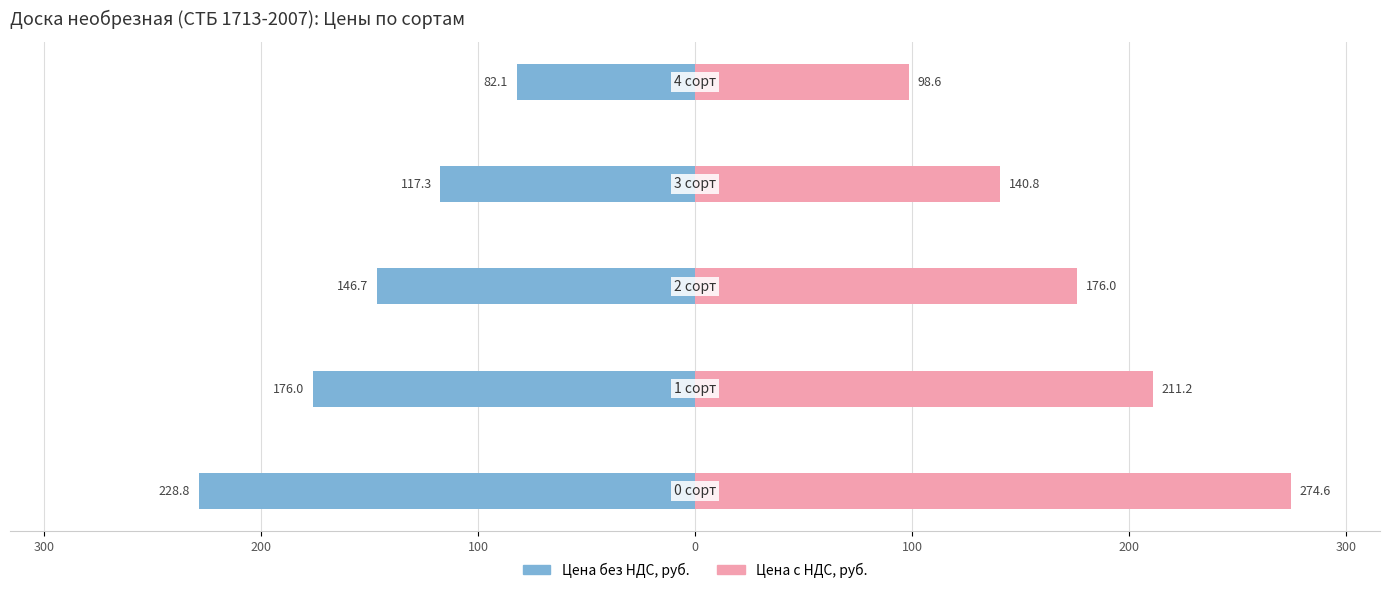

Reading left to right, extract all data points from this chart.

Цена без НДС, руб.: 228.8	176.0	146.7	117.3	82.1
Цена с НДС, руб.: 274.6	211.2	176.0	140.8	98.6